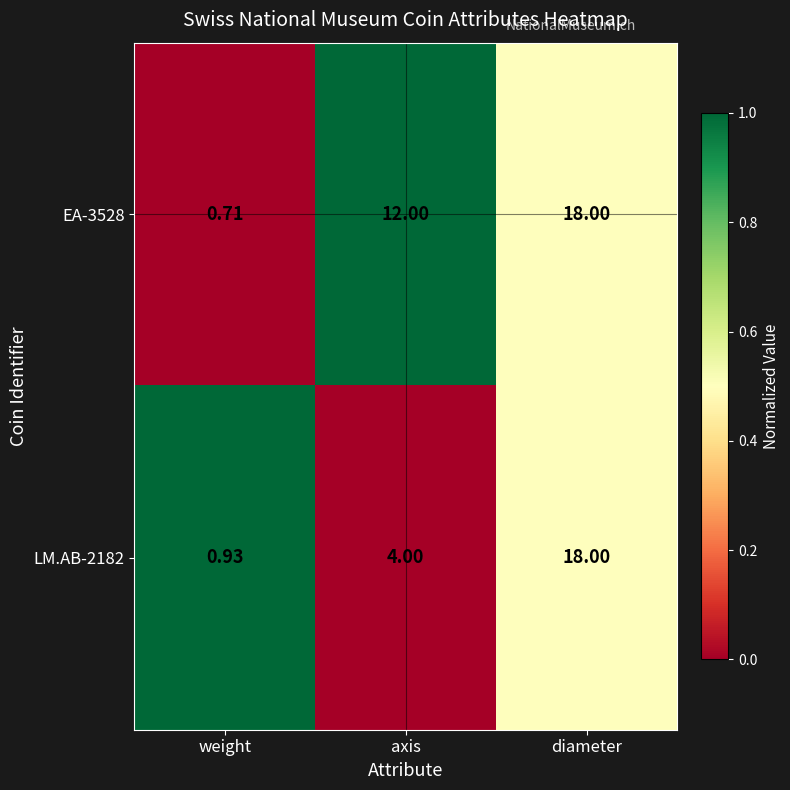

List the labels in order of EA-3528 value, largest first.

diameter, axis, weight